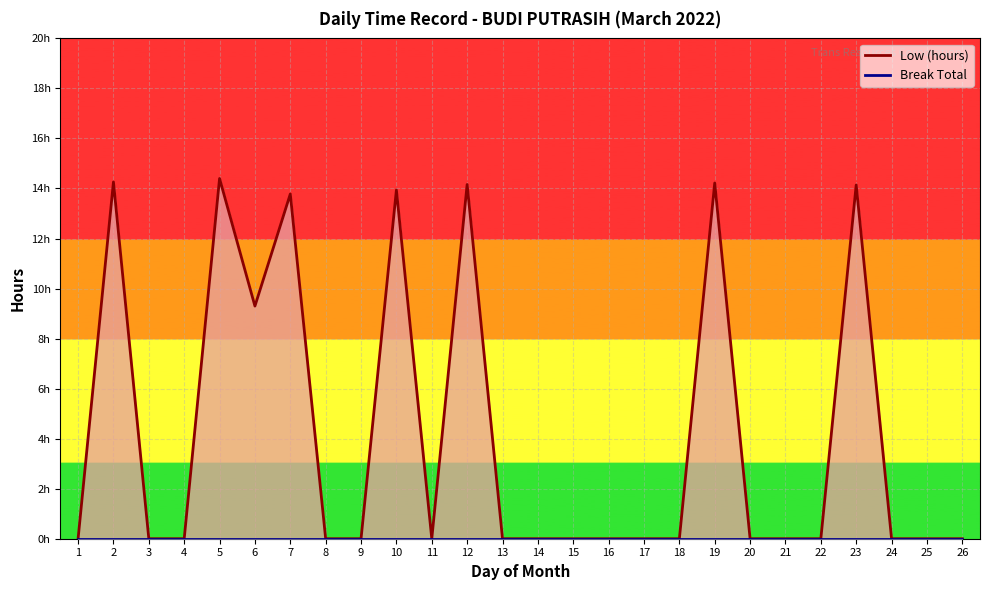

At which category does the data reach its first local valley?

6